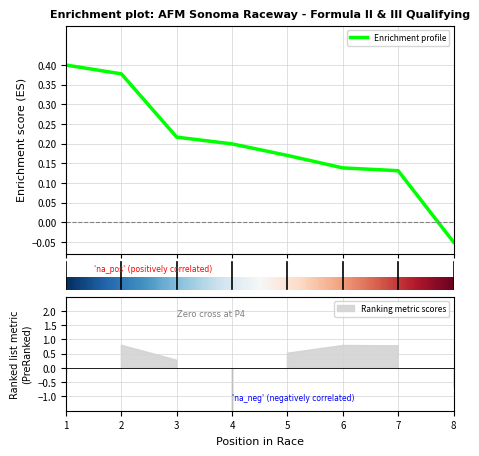

Does the chart have visible grid lines?

Yes